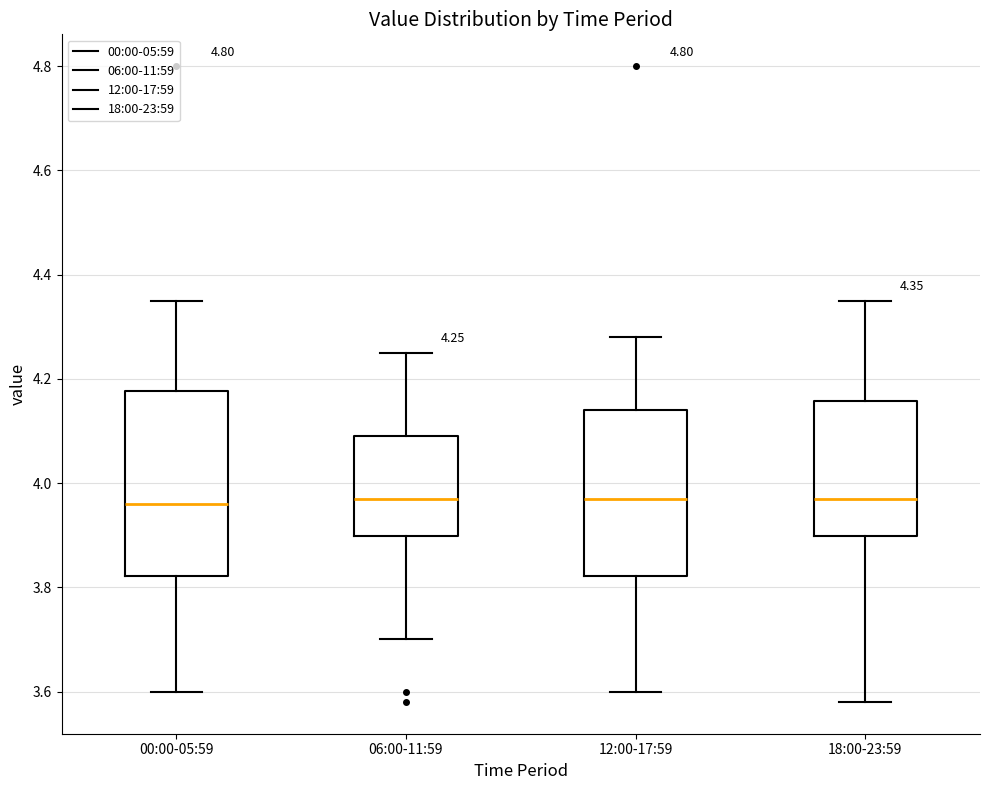

Which box is the tallest, from its lower edge to its upper edge?

00:00-05:59